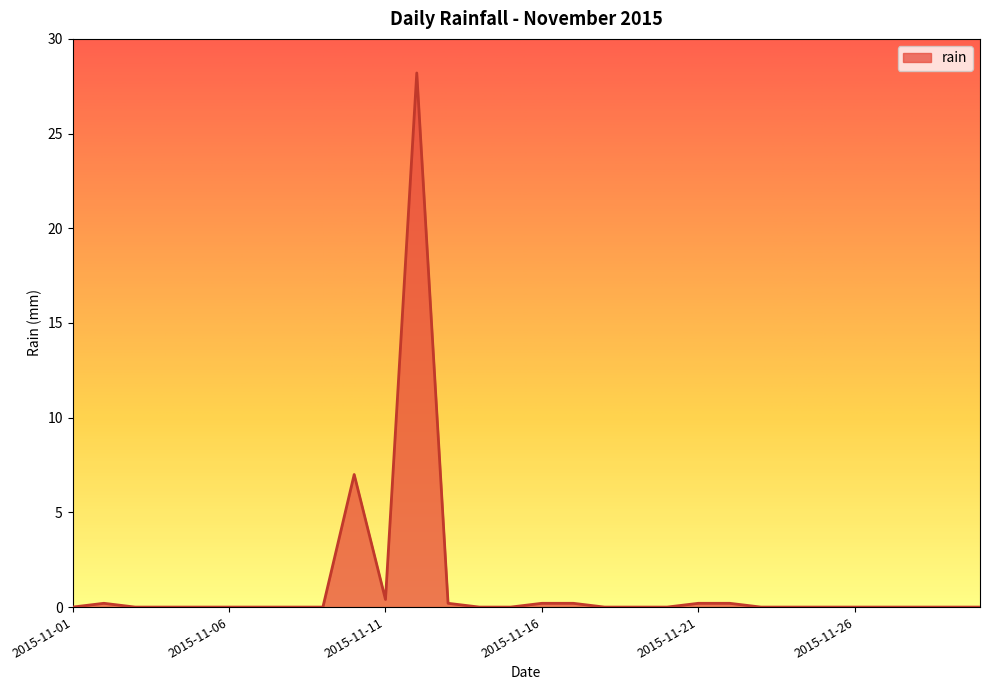

What is the maximum value shown in the chart?

28.2